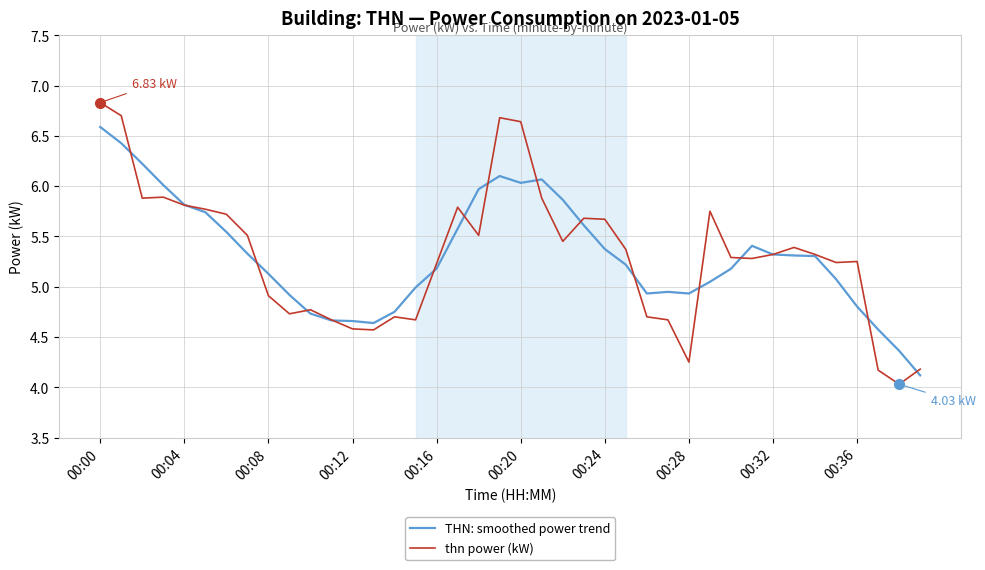

Which series has the largest range (max minus min)?

thn power (kW)